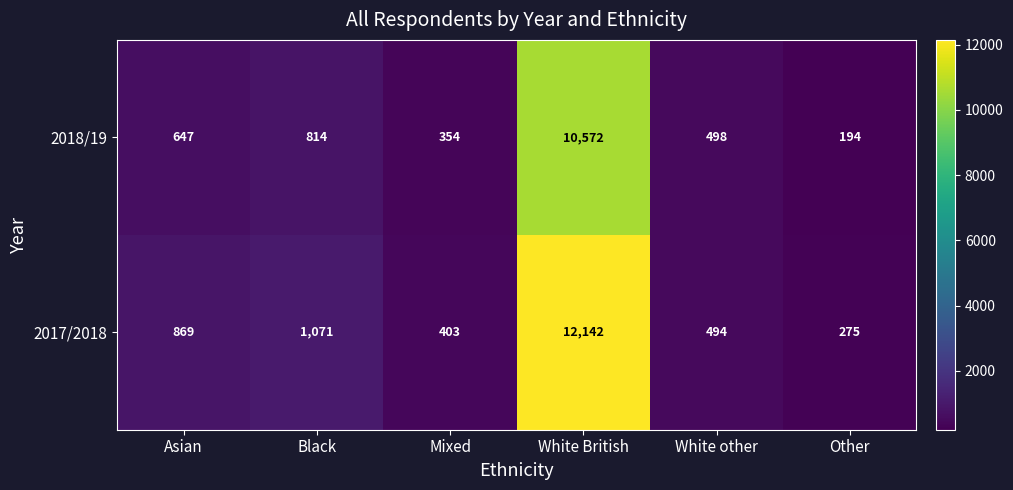

What is the greatest value displayed?

12142